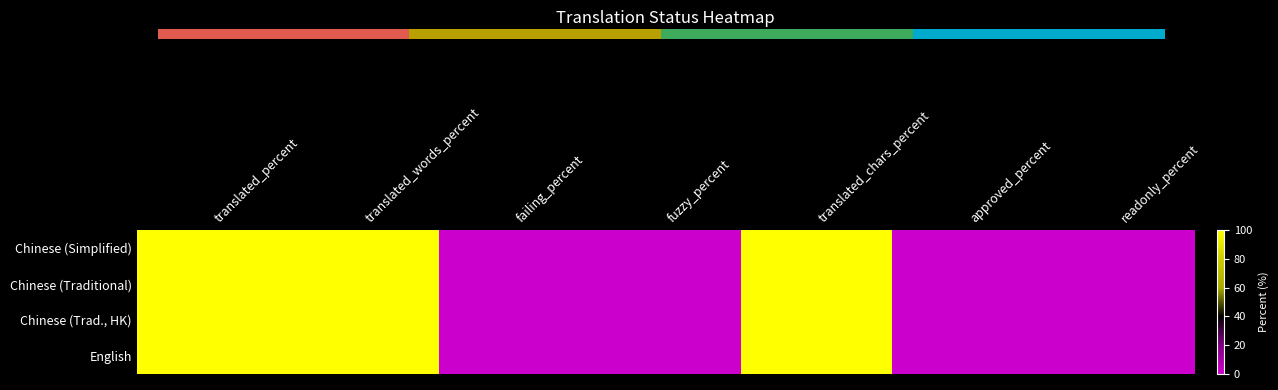

At translated_percent, list the series in order from largest to smallest.

Chinese (Simplified), Chinese (Traditional), Chinese (Trad., HK), English